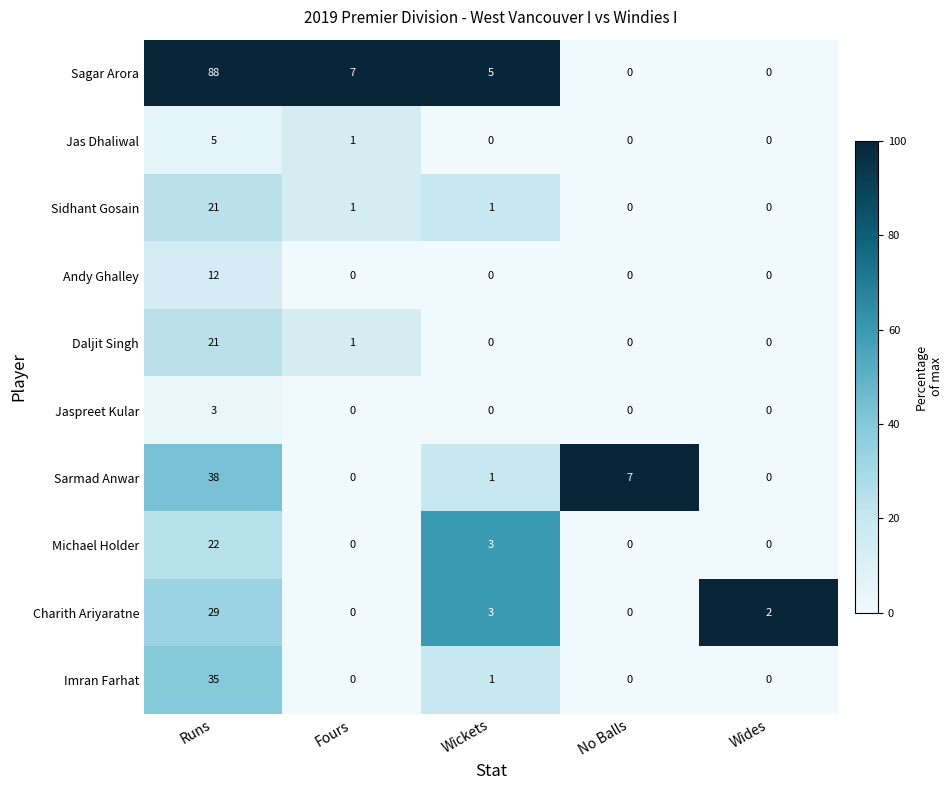

Where is Sarmad Anwar nearest to the value 19?

No Balls